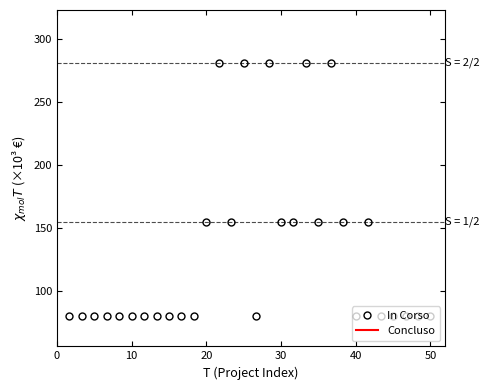

How many points are higher than both their immediate neighbors (excluding endpoints)?

6